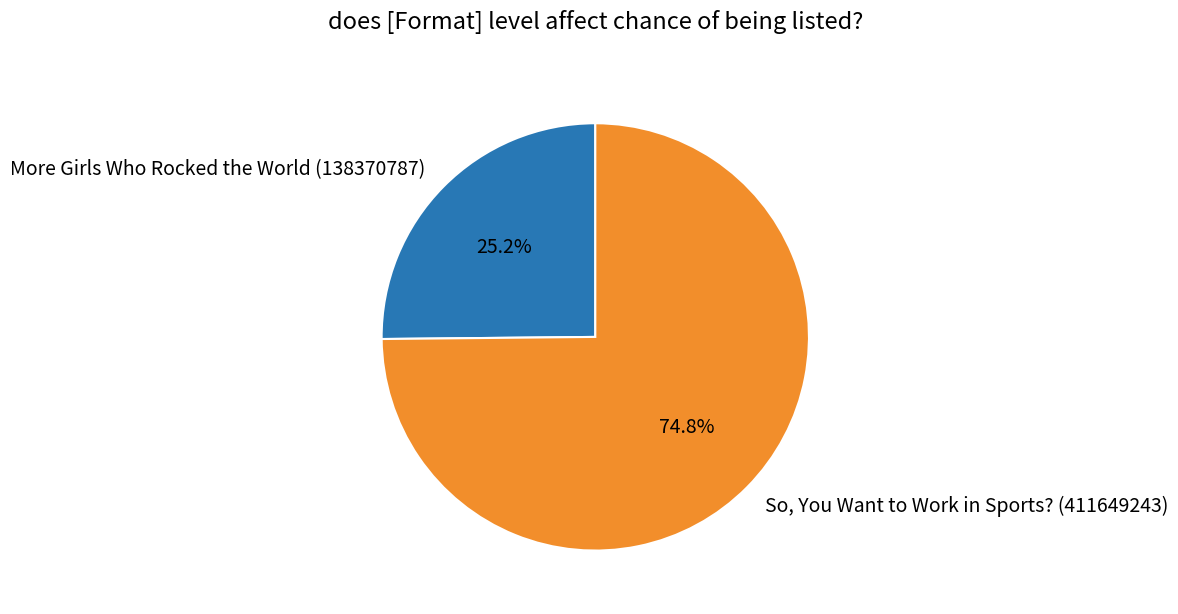

What is the majority slice?

So, You Want to Work in Sports? (411649243)